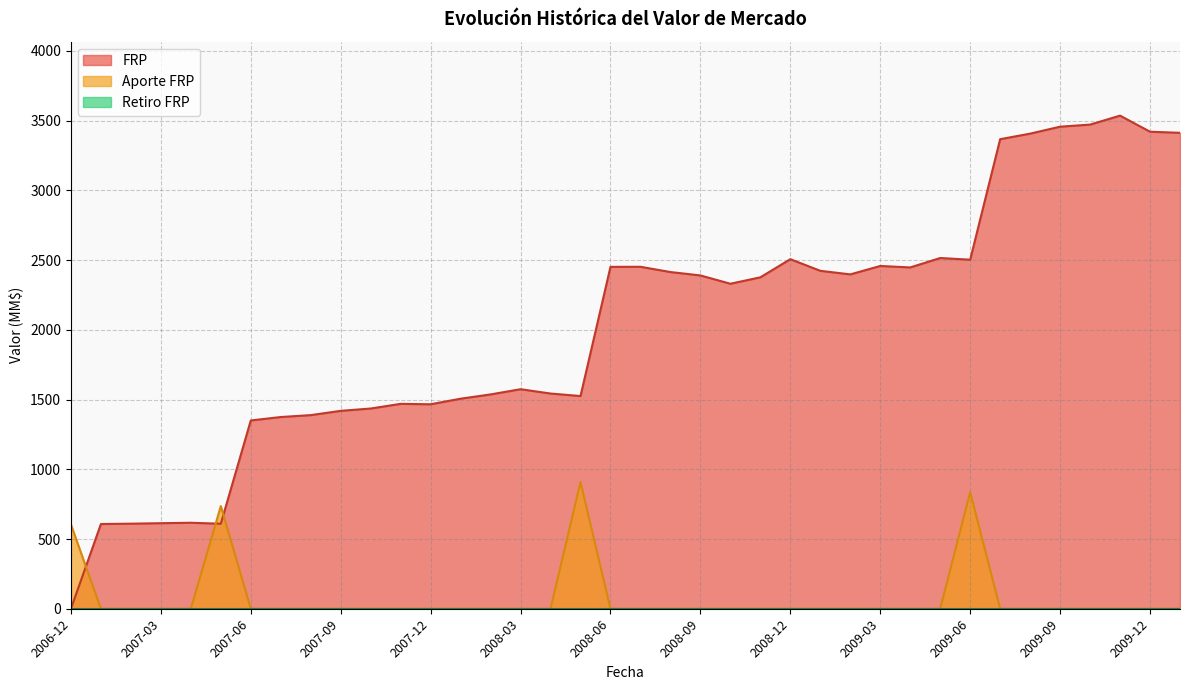

Between 2008-06 and 2009-12, which is larger?

2009-12